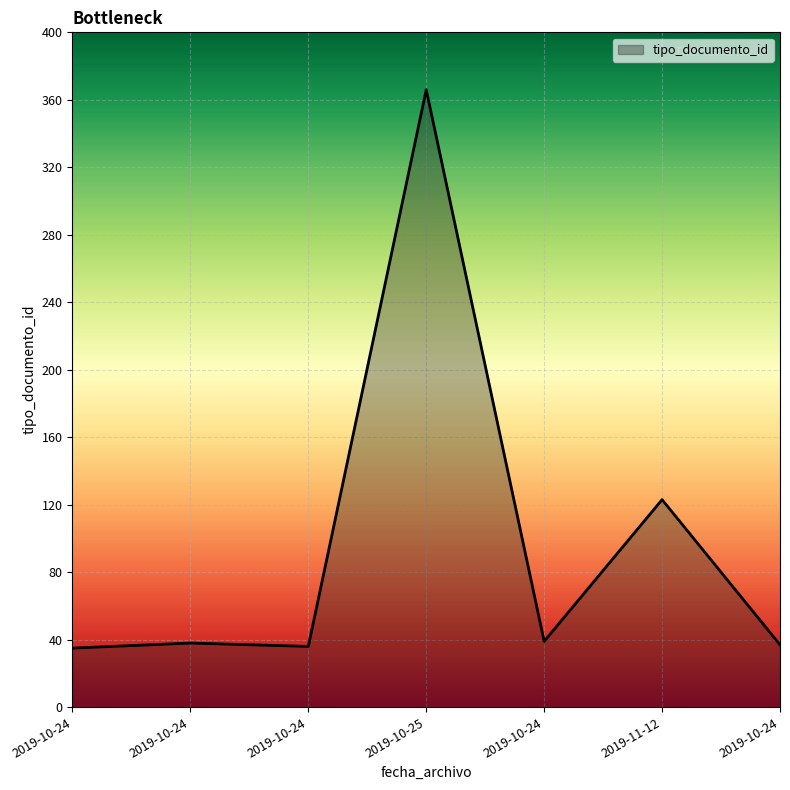

List the labels in order of value, largest first.

2019-10-25, 2019-11-12, 2019-10-24, 2019-10-24, 2019-10-24, 2019-10-24, 2019-10-24